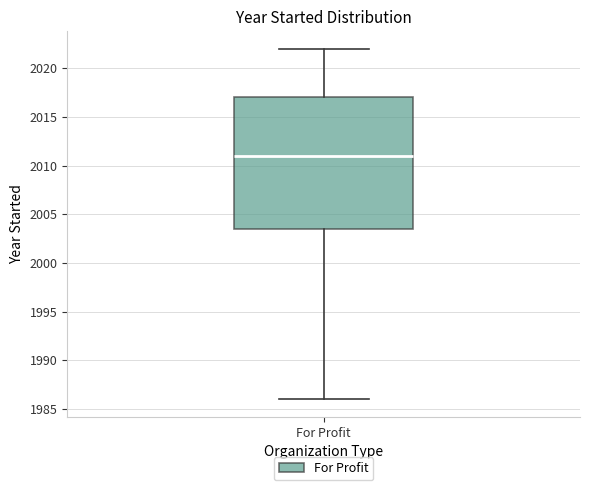

Read this box plot against the y-axis: the position of the median line, the range covered by the box, and the ends of both whiskers. The values are not printed on the chart, so give them approximately, as read against the axis.

median 2011.0, box 2003.5 to 2017.0, whiskers 1986.0 to 2022.0